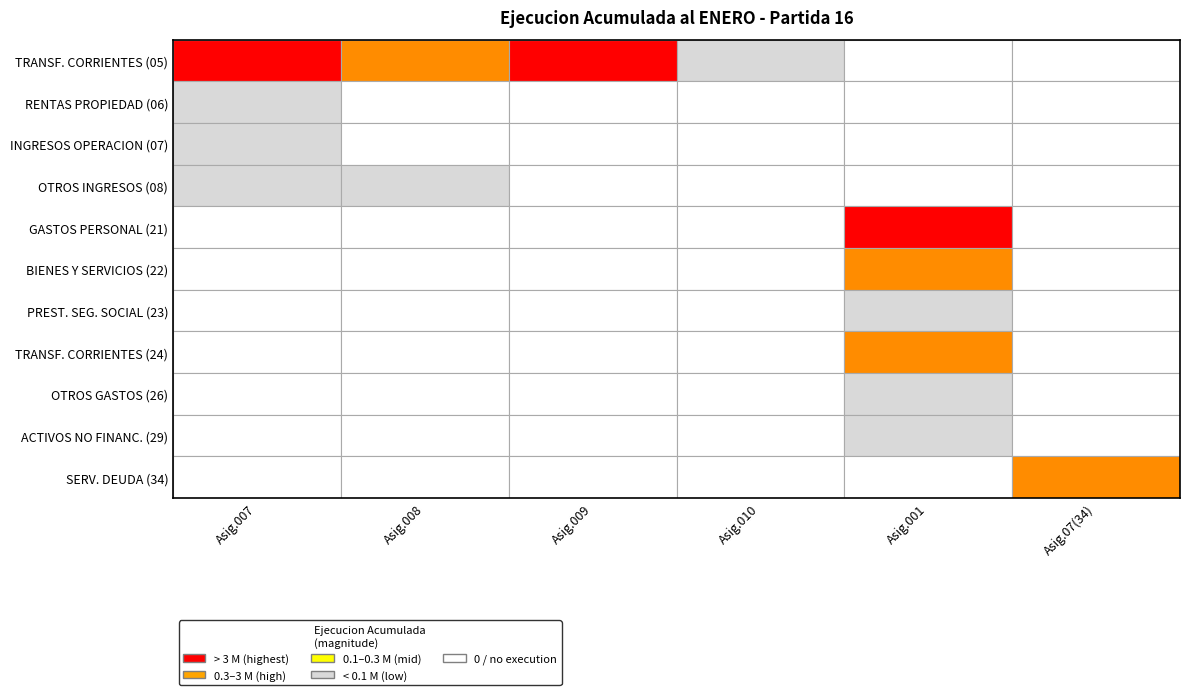

Which series has the largest range (max minus min)?

TRANSFERENCIAS CORRIENTES (05)